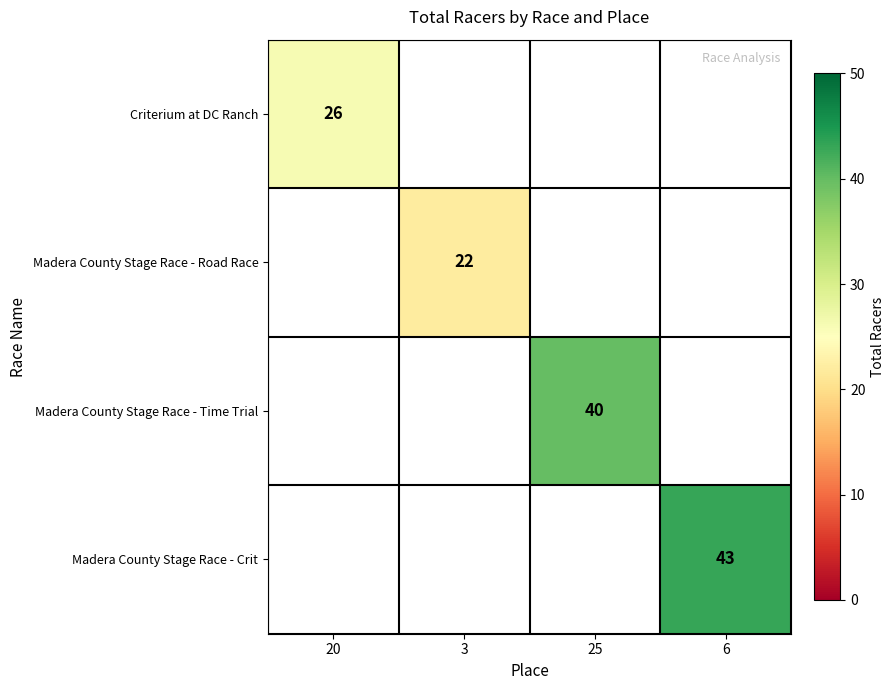

Is it true that Madera County Stage Race - Time Trial equals 20 at 25?

False